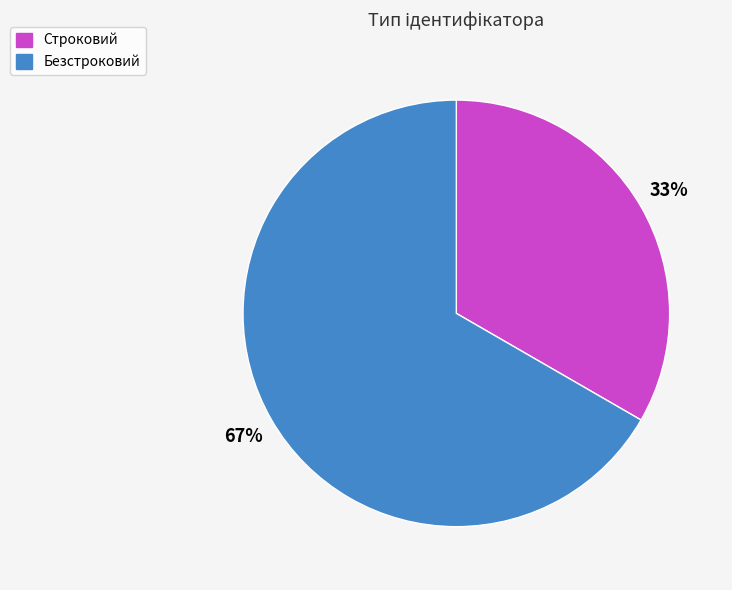

Which category accounts for the majority?

Безстроковий